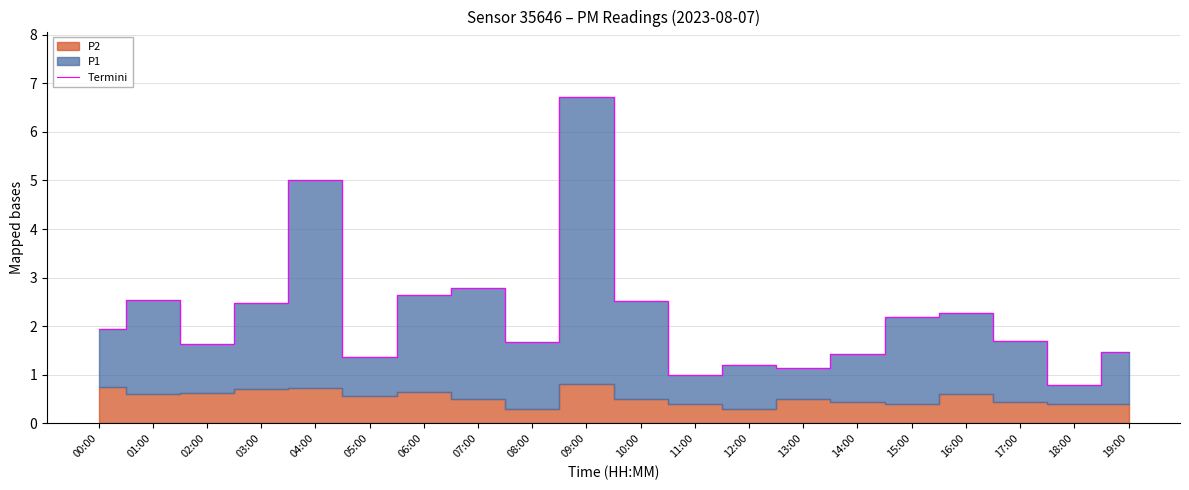

What is the maximum value shown in the chart?

6.7